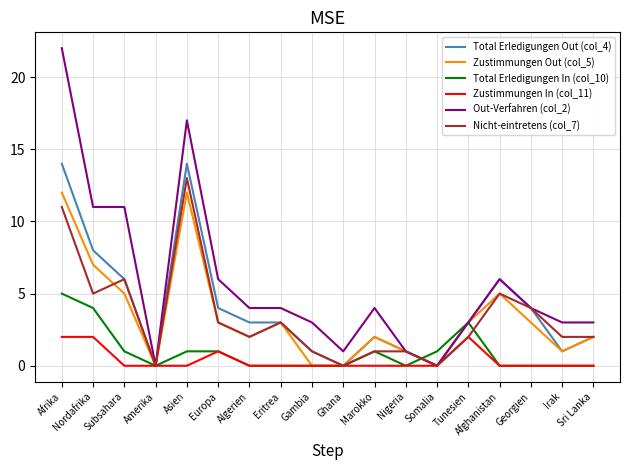

Is the value of Total Erledigungen Out (col_4) at Tunesien greater than the value of Zustimmungen Out (col_5) at Nordafrika?

No